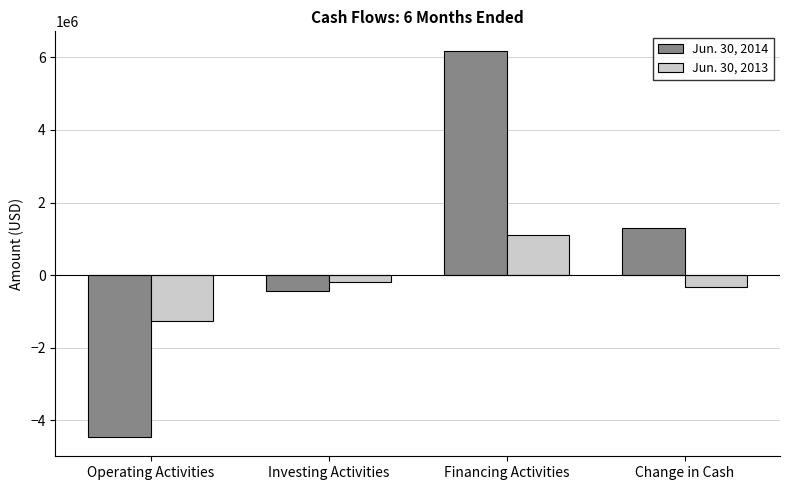

Which series has the largest range (max minus min)?

Jun. 30, 2014